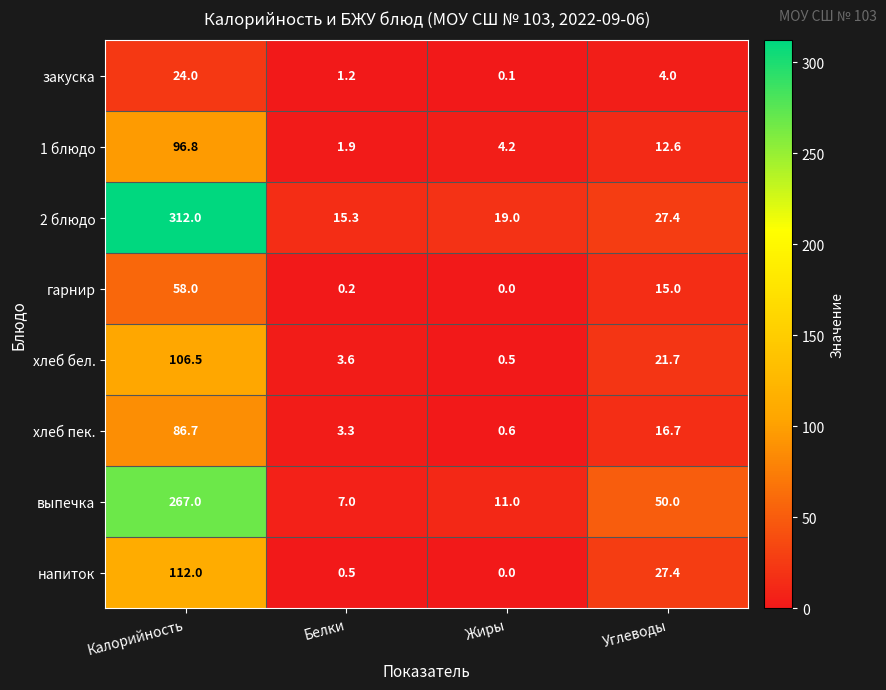

Which series changed the most between Белки and Углеводы?

выпечка